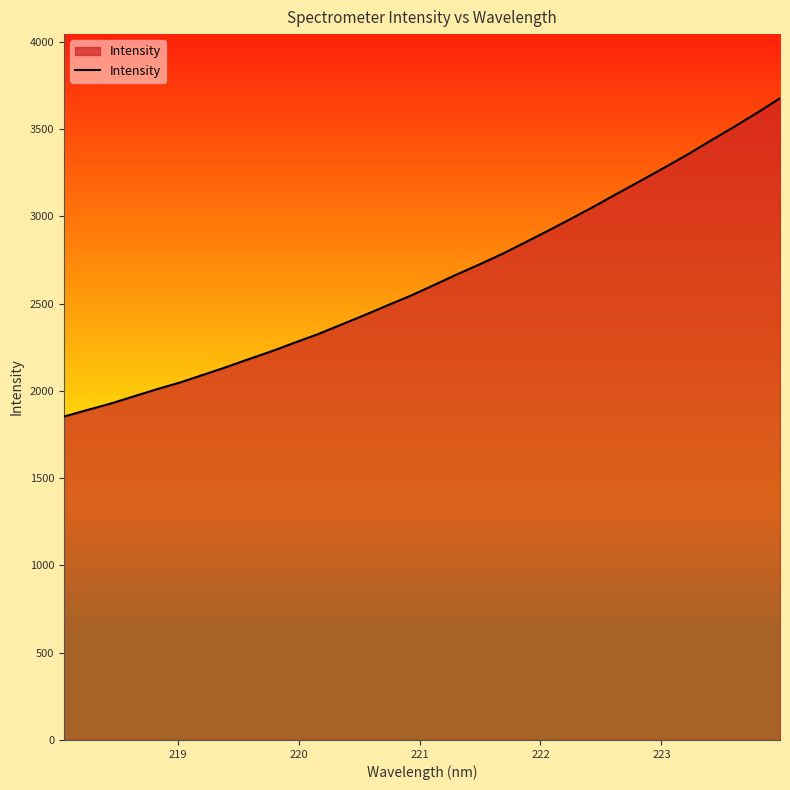

What is the smallest value displayed?

1853.2